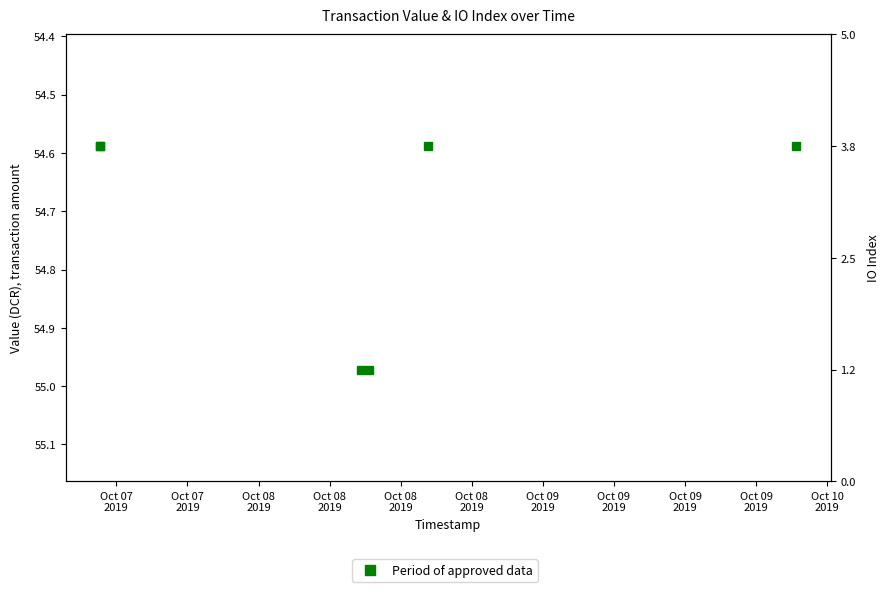

How many lines are shown in the chart?

1